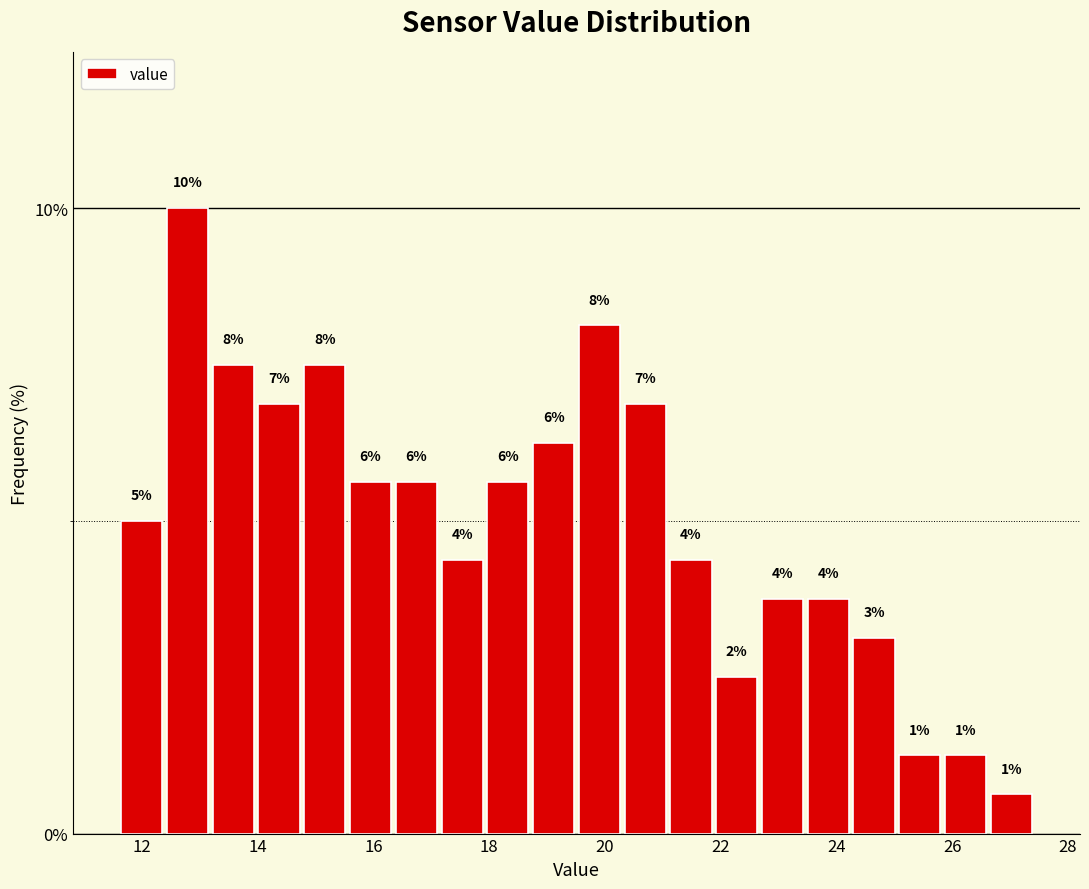

Read against the x-axis, roughly where is the centre of the tallest bar?

12.8